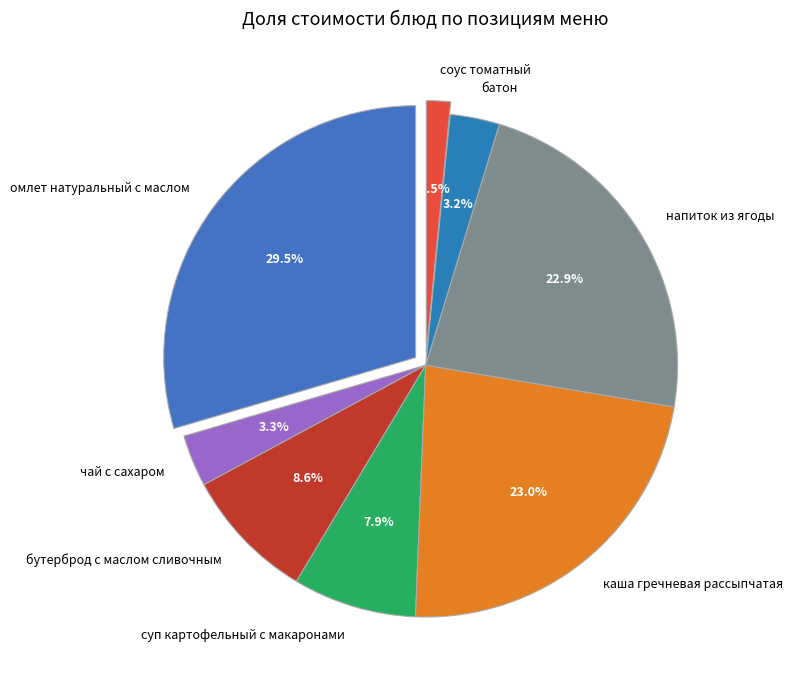

Is the sum of бутерброд с маслом сливочным and соус томатный greater than half?

No